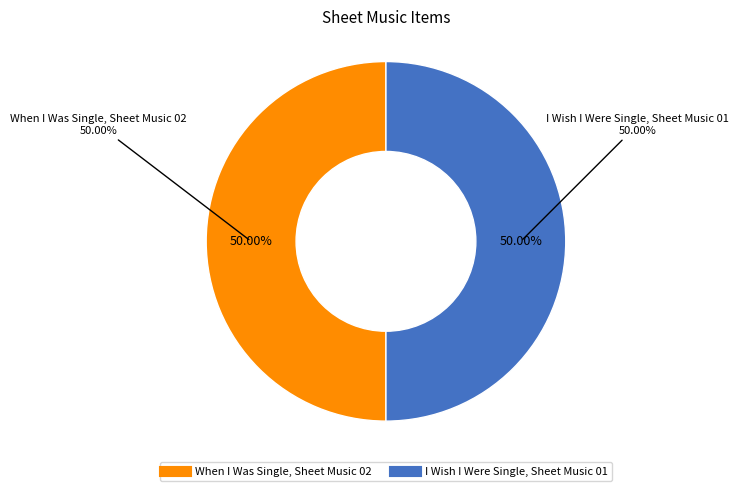

Which category has the biggest portion of the pie?

When I Was Single, Sheet Music 02